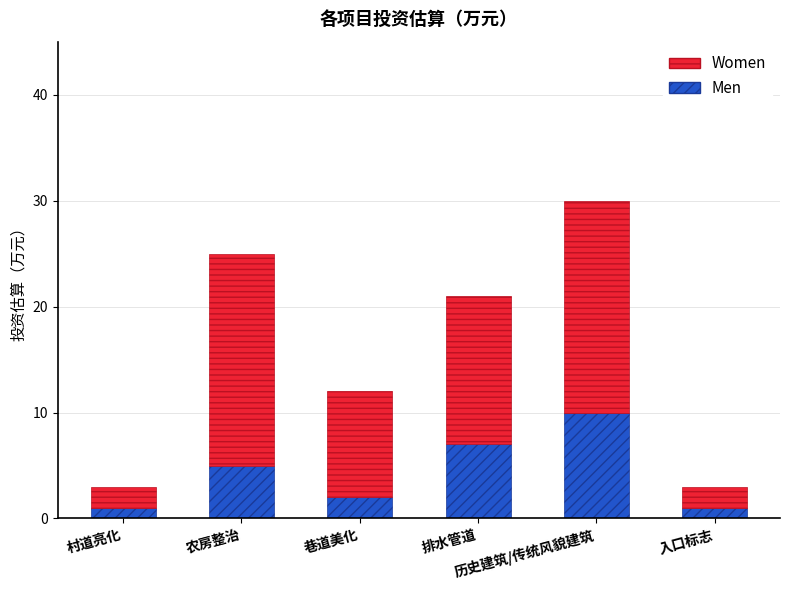

What is the difference between the maximum and minimum values in the Men series?

9